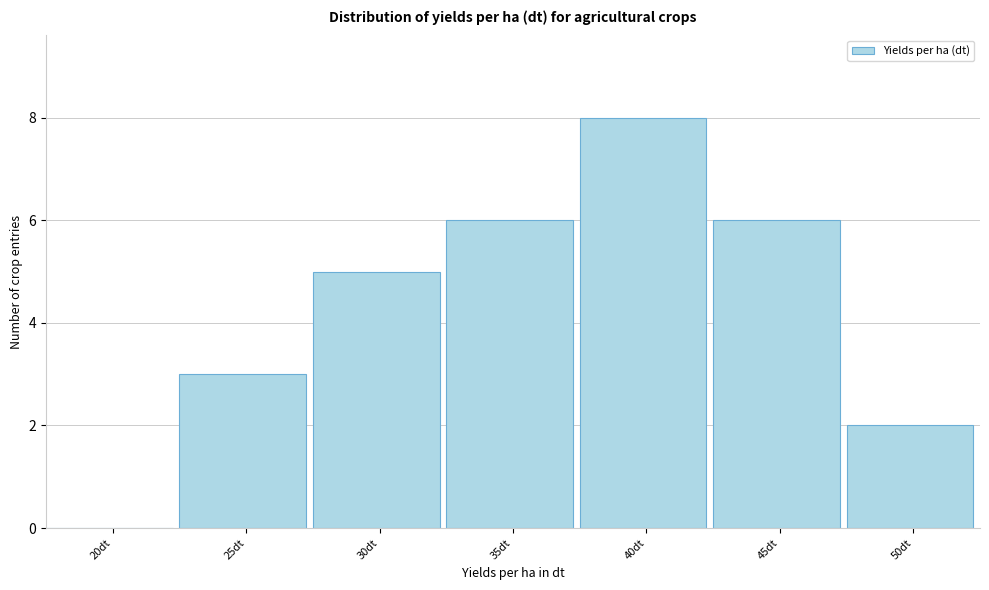

Reading right to left, extract all data points from this chart.

50dt=2	45dt=6	40dt=8	35dt=6	30dt=5	25dt=3	20dt=0